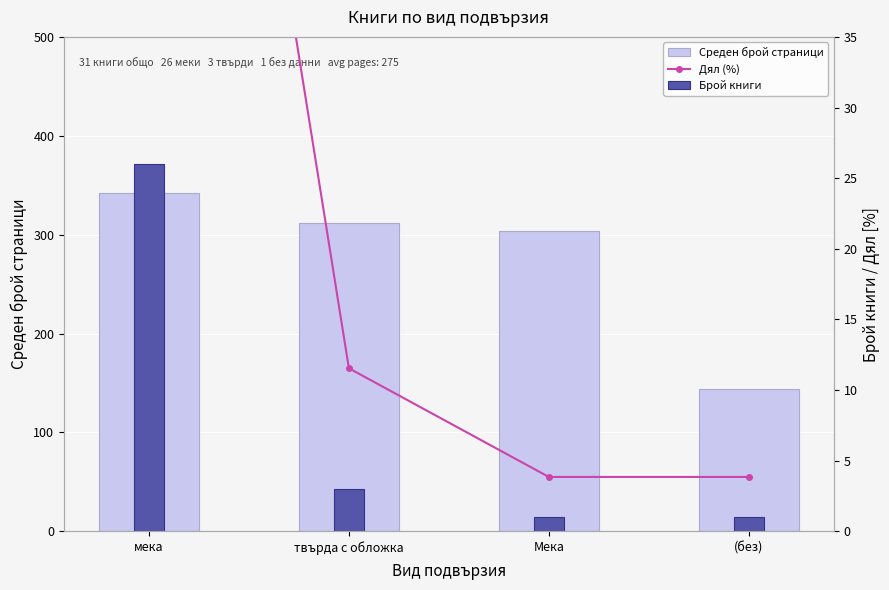

What is the minimum value for Дял (%)?

3.8